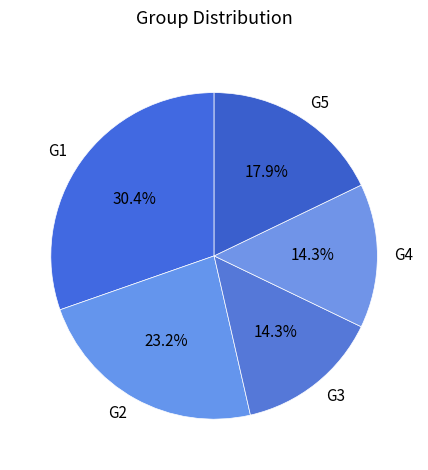

Which category has the biggest portion of the pie?

G1